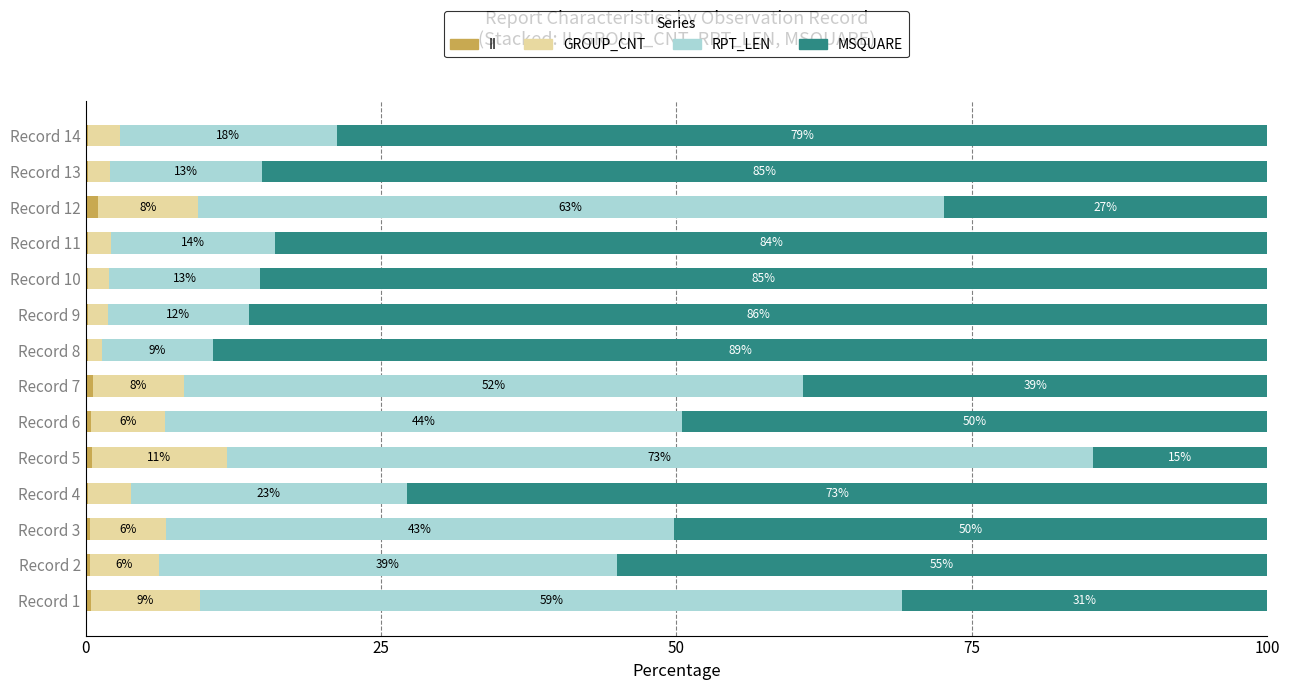

At how many categories does at least one series exceed 0?

14